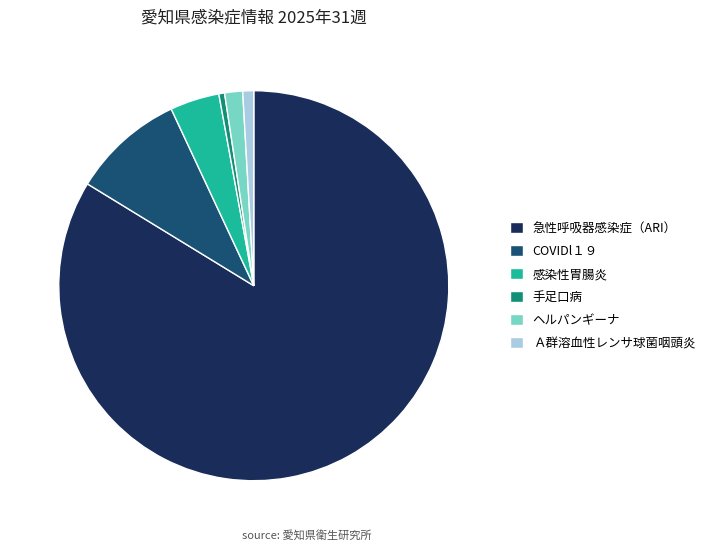

Does ヘルパンギーナ account for over 50% of the chart?

No